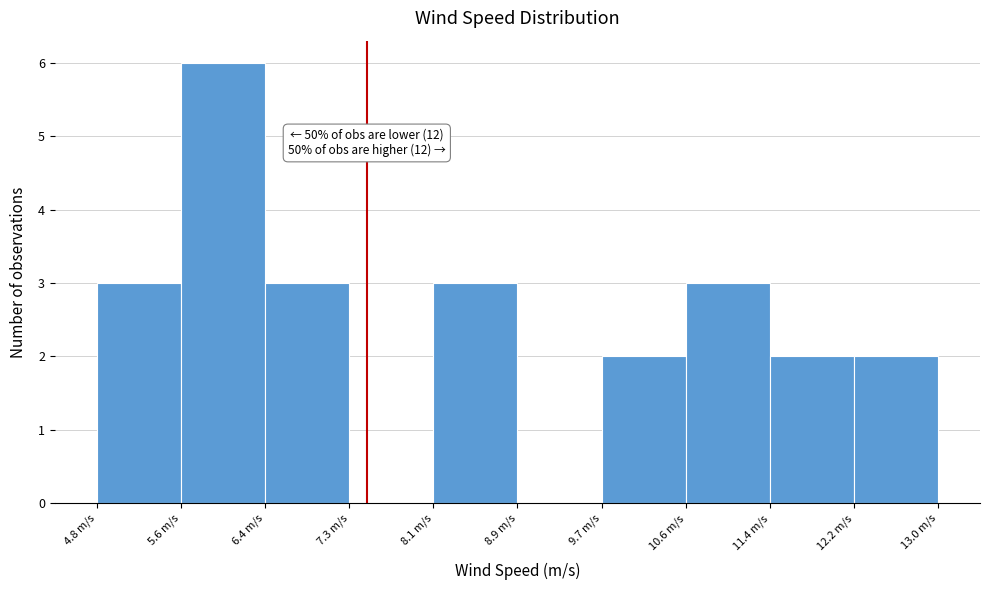

Which range on the x-axis has the tallest bar?

5.6 to 6.5